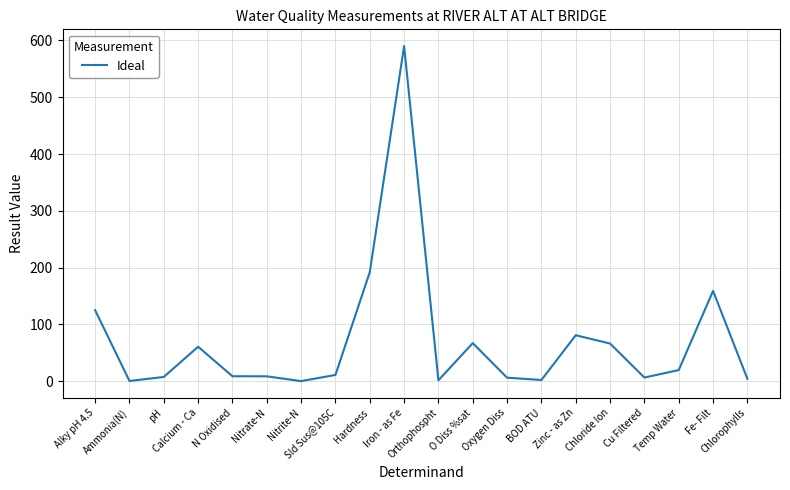

What is the difference between the maximum and minimum values?

589.9